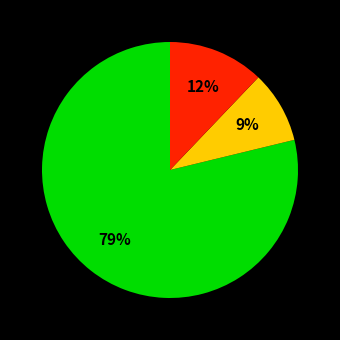

How many segments does this pie chart have?

3